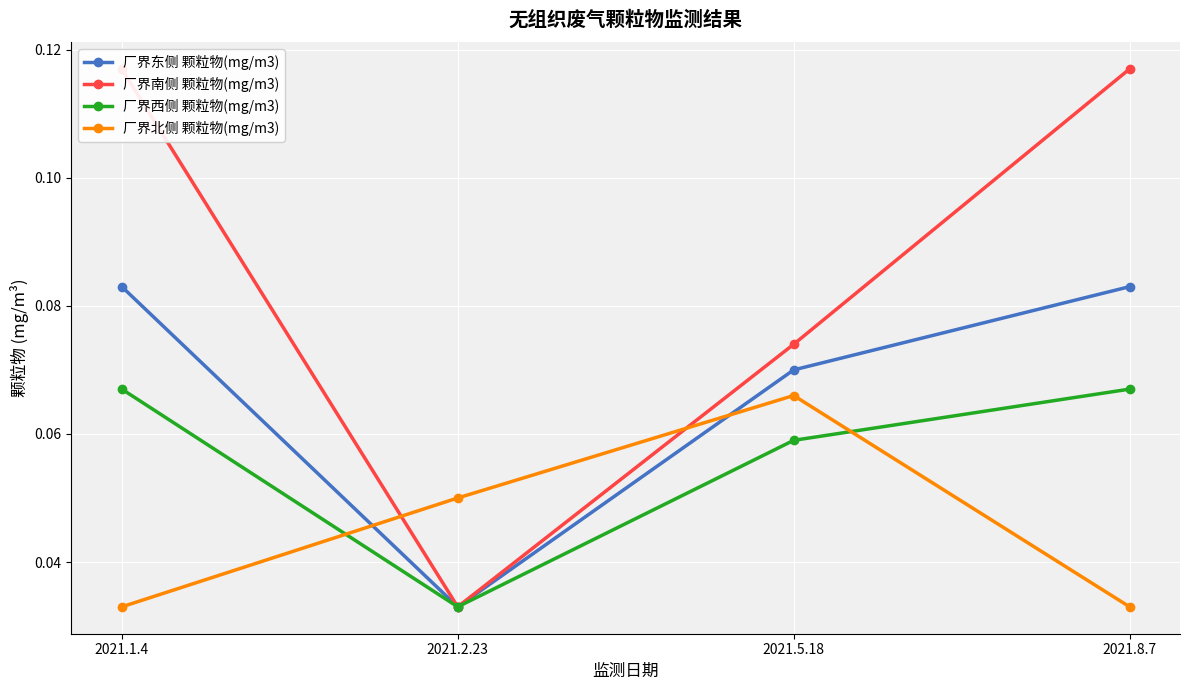

Which series has the largest range (max minus min)?

厂界南侧 颗粒物(mg/m3)